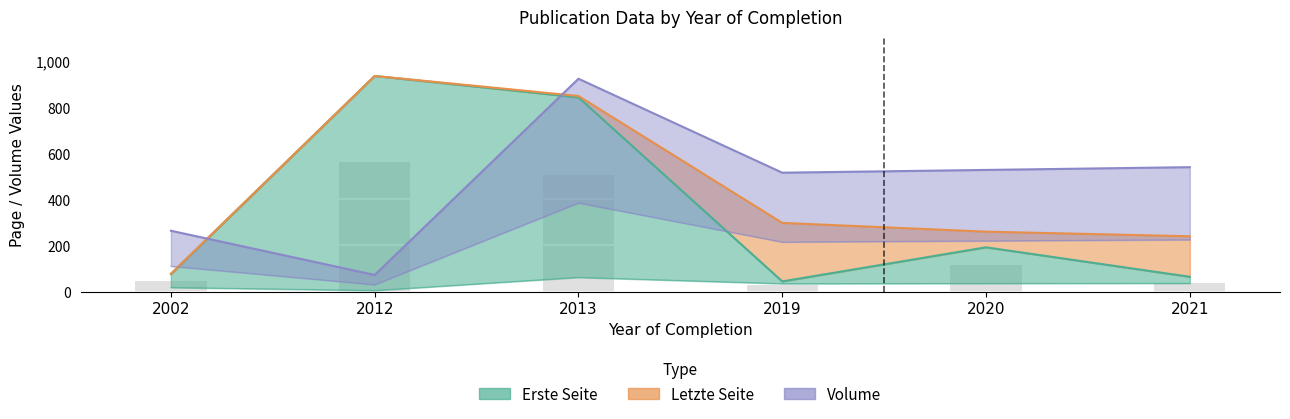

How many data points does each series have?

6